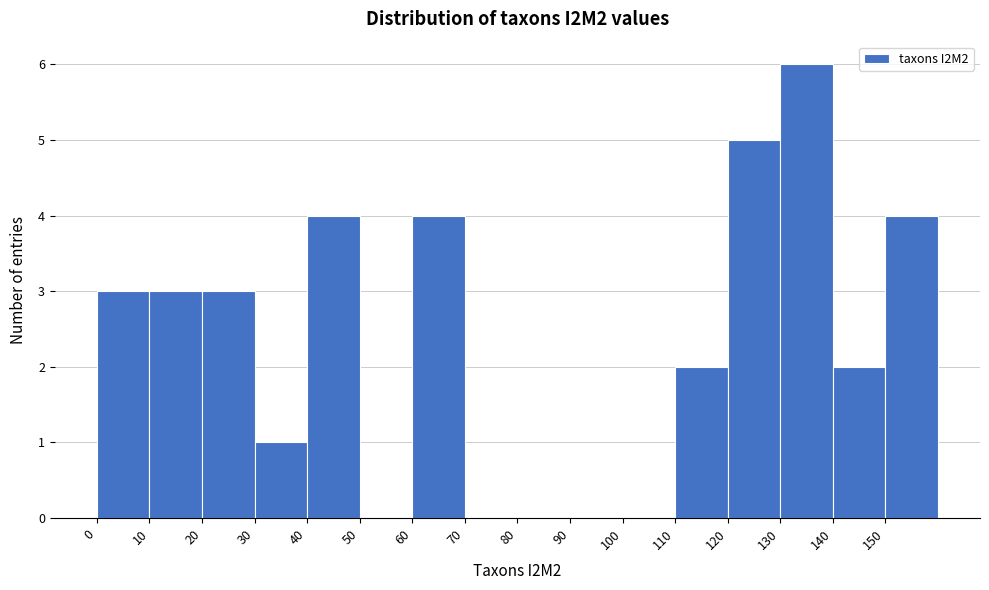

Which range on the x-axis has the tallest bar?

130 to 140